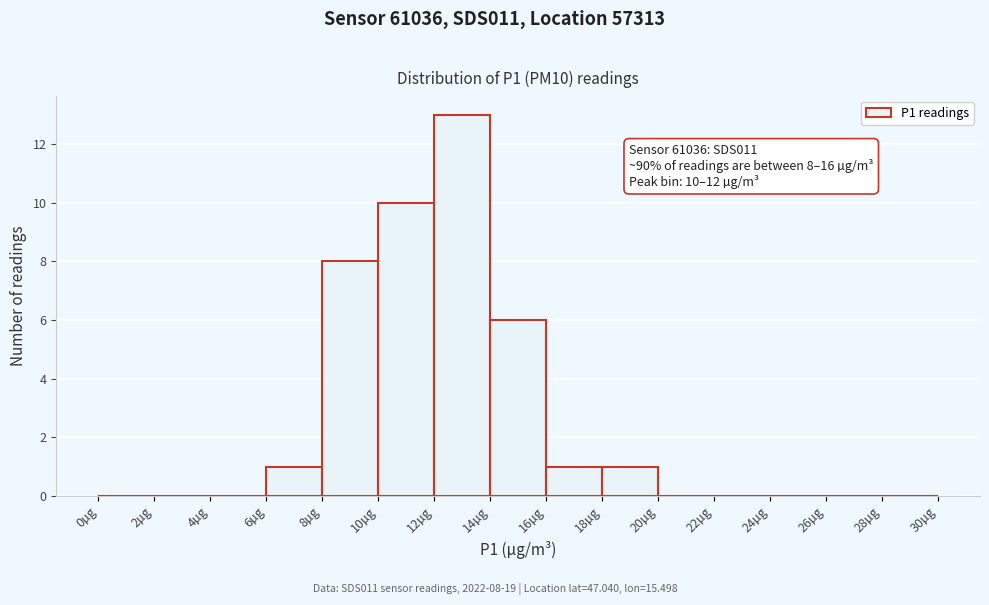

Over which range of the x-axis is the bar tallest?

12 to 14